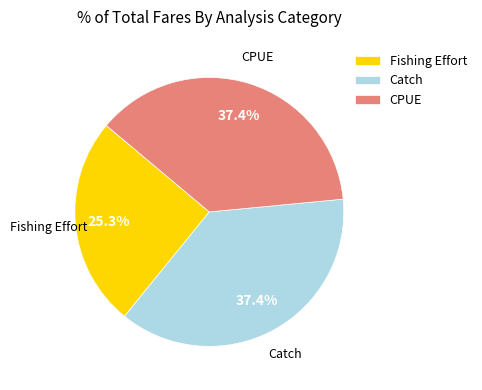

Approximately how many times larger is the value at Catch compared to CPUE?

1.0